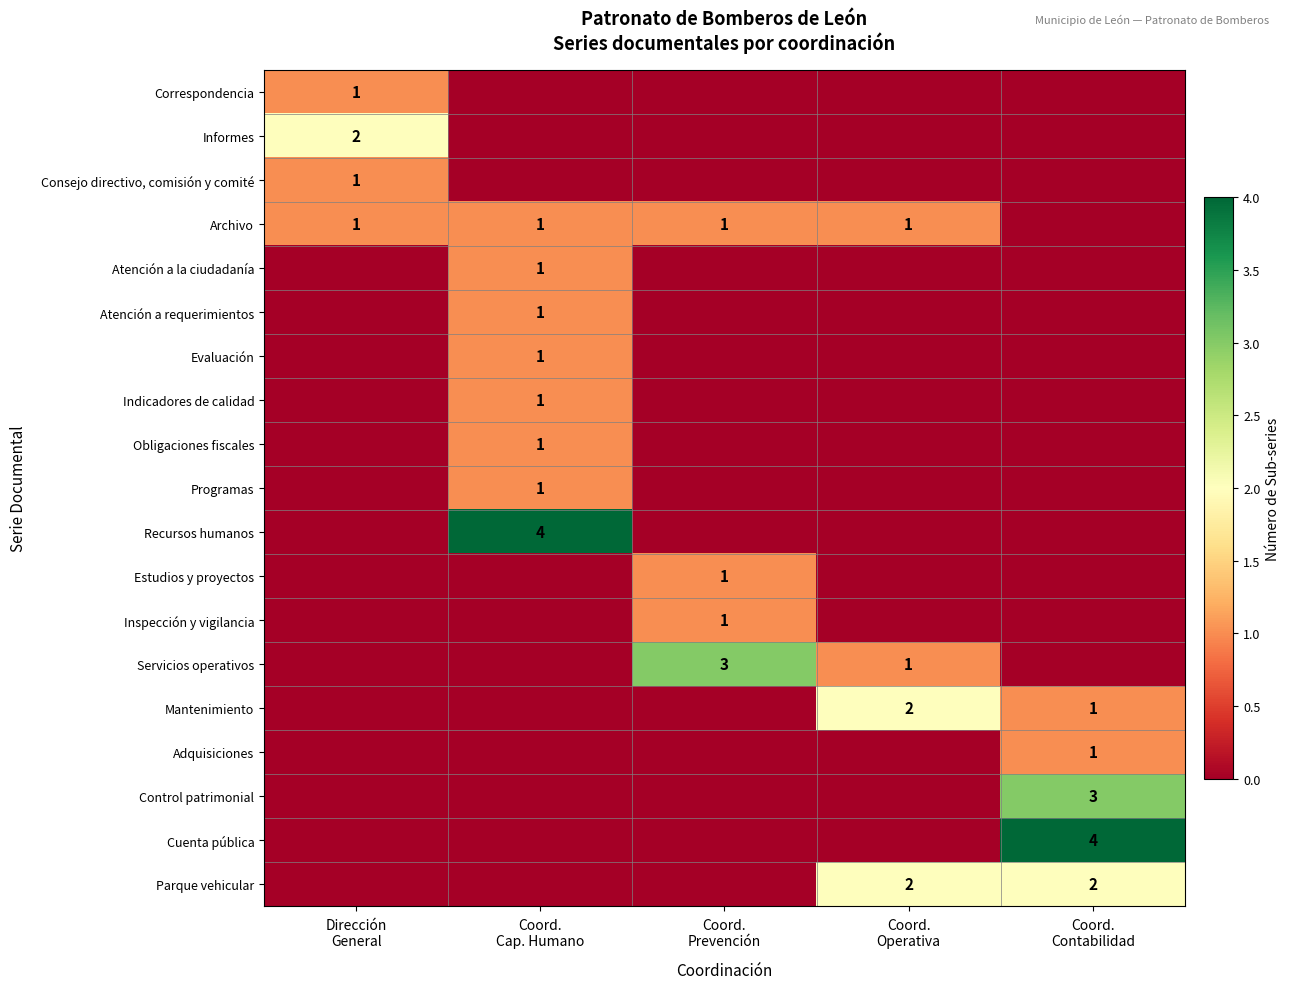

Is the value of Adquisiciones at Coord. Contabilidad greater than the value of Correspondencia at Coord. Contabilidad?

Yes